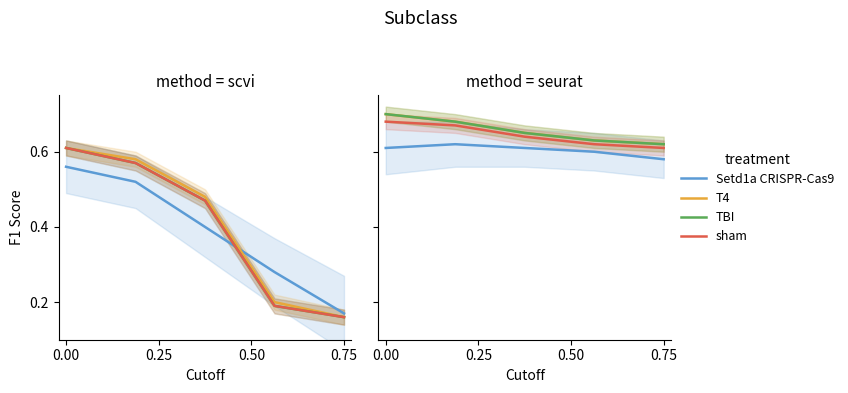

The TBI series shows 0.4 at 0.00. True or false?

False